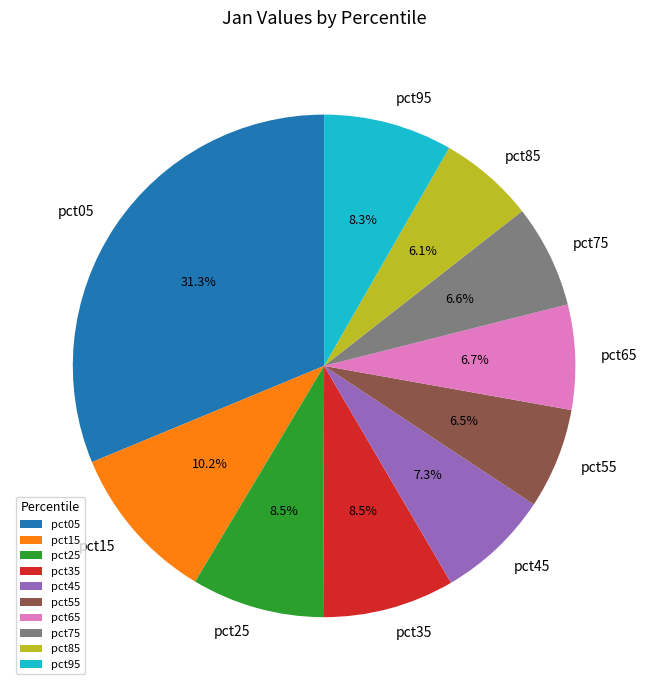

How much of the chart is everything except pct55?

93.5%